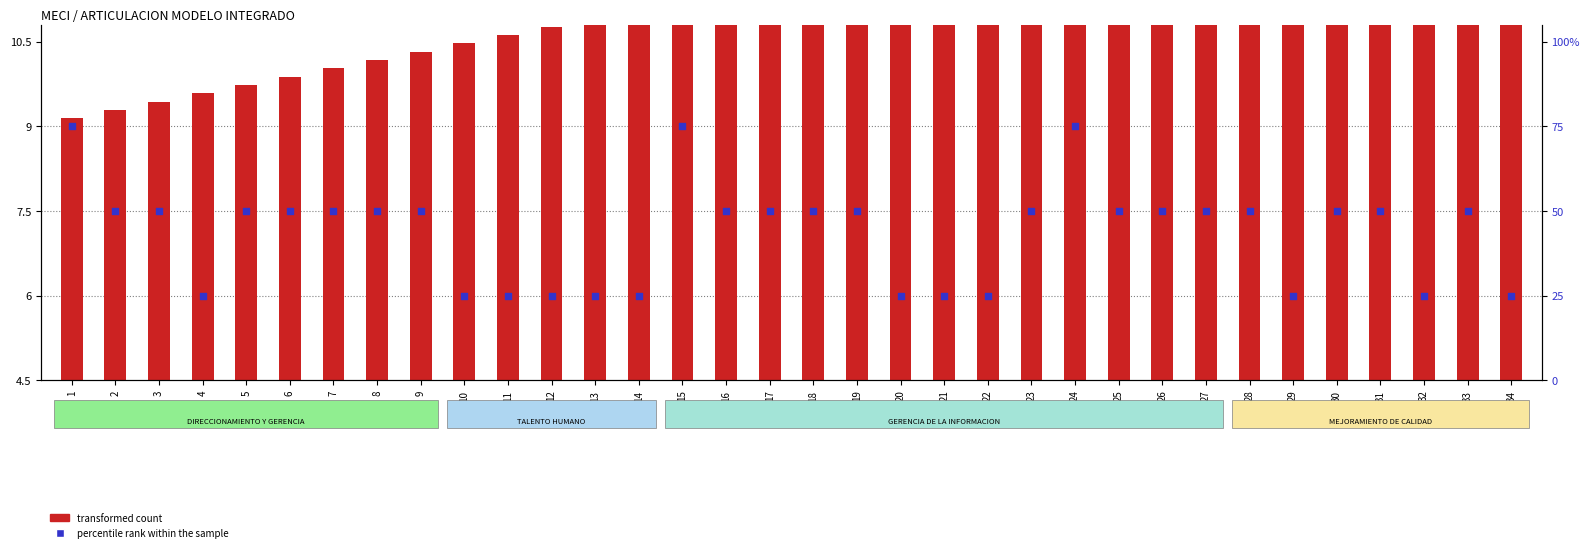

At which category is the sum across all series the highest?

24